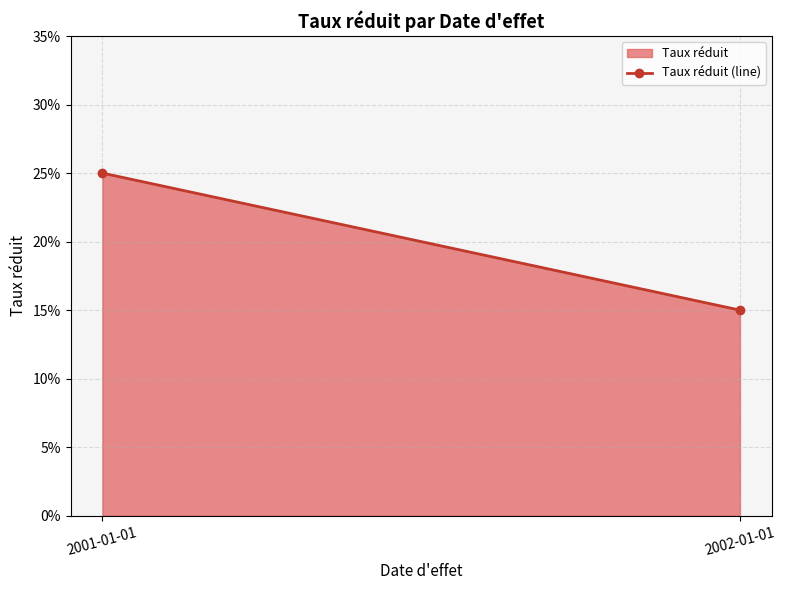

At which label is the value closest to 0?

2002-01-01